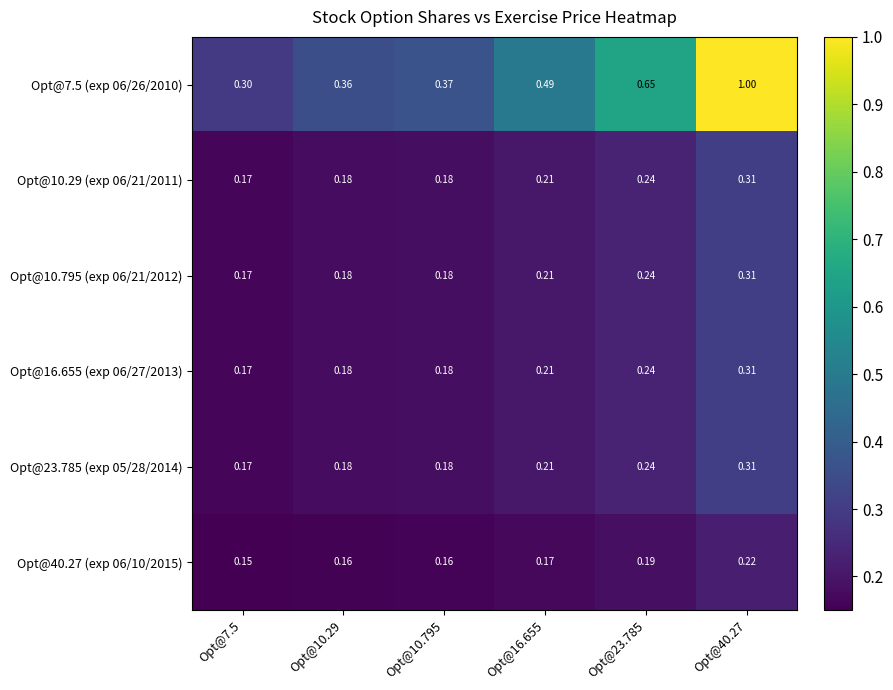

Count the number of categories in the chart.

6